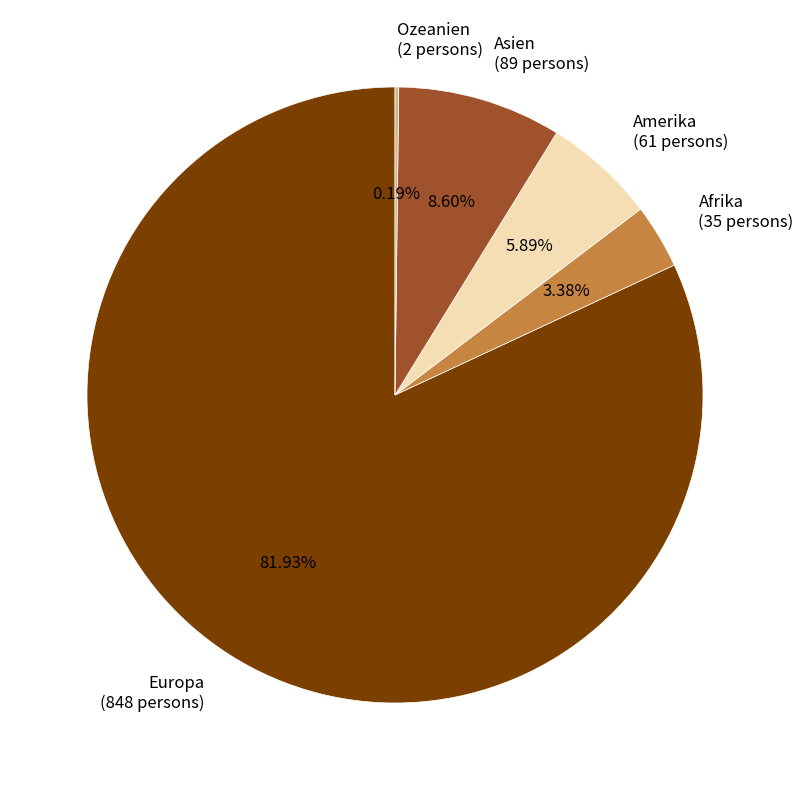

Which category has the biggest portion of the pie?

Europa